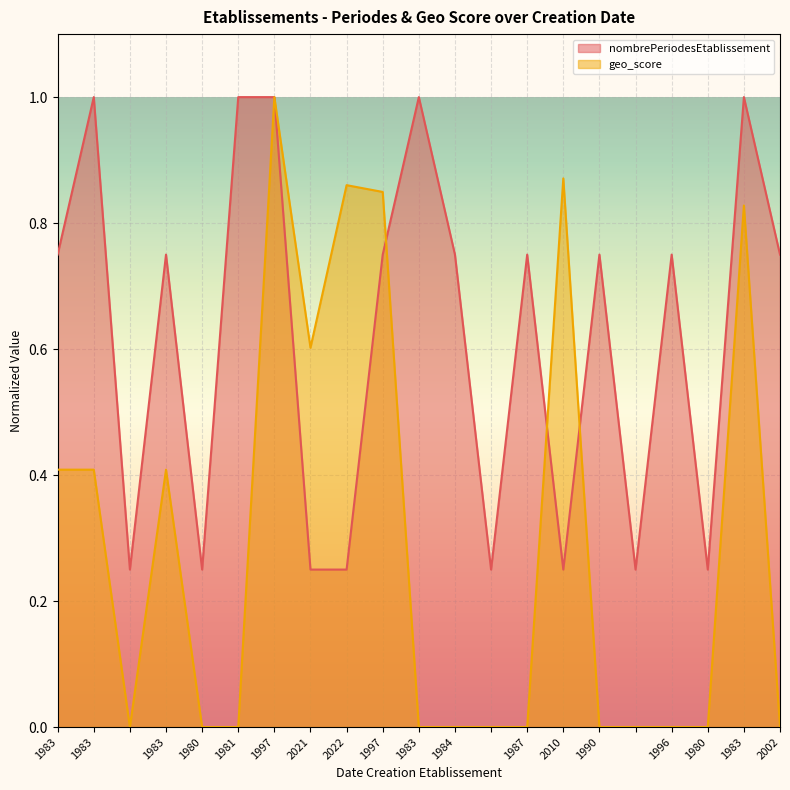

What is the greatest value displayed?

1.0